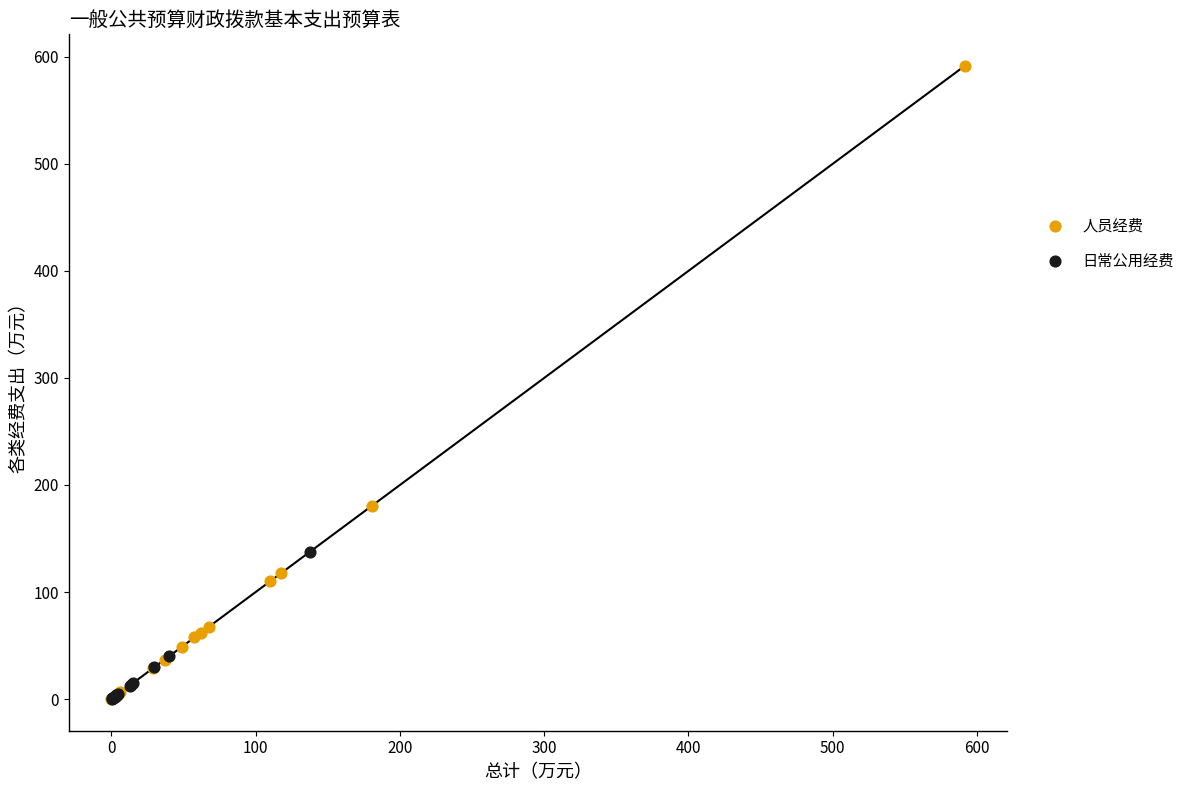

Which series reaches the maximum Y coordinate?

人员经费